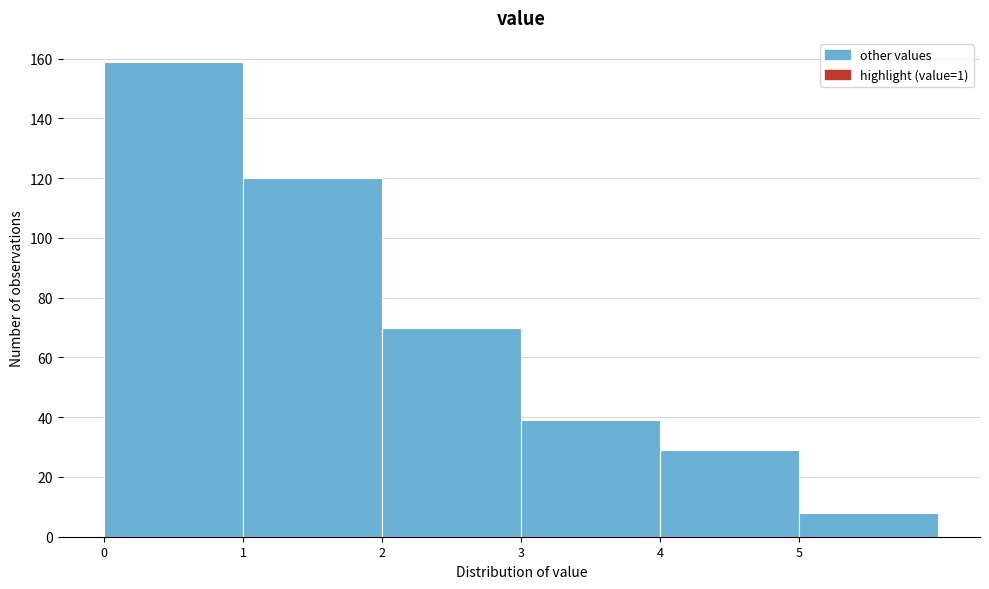

Reading left to right, list every bar in this chart as the range it spans on the x-axis followed by its height. The values are not printed on the chart, so give them approximately, as read against the axis.

0 to 1: 160
1 to 2: 120
2 to 3: 70
3 to 4: 40
4 to 5: 30
5 to 6: 8